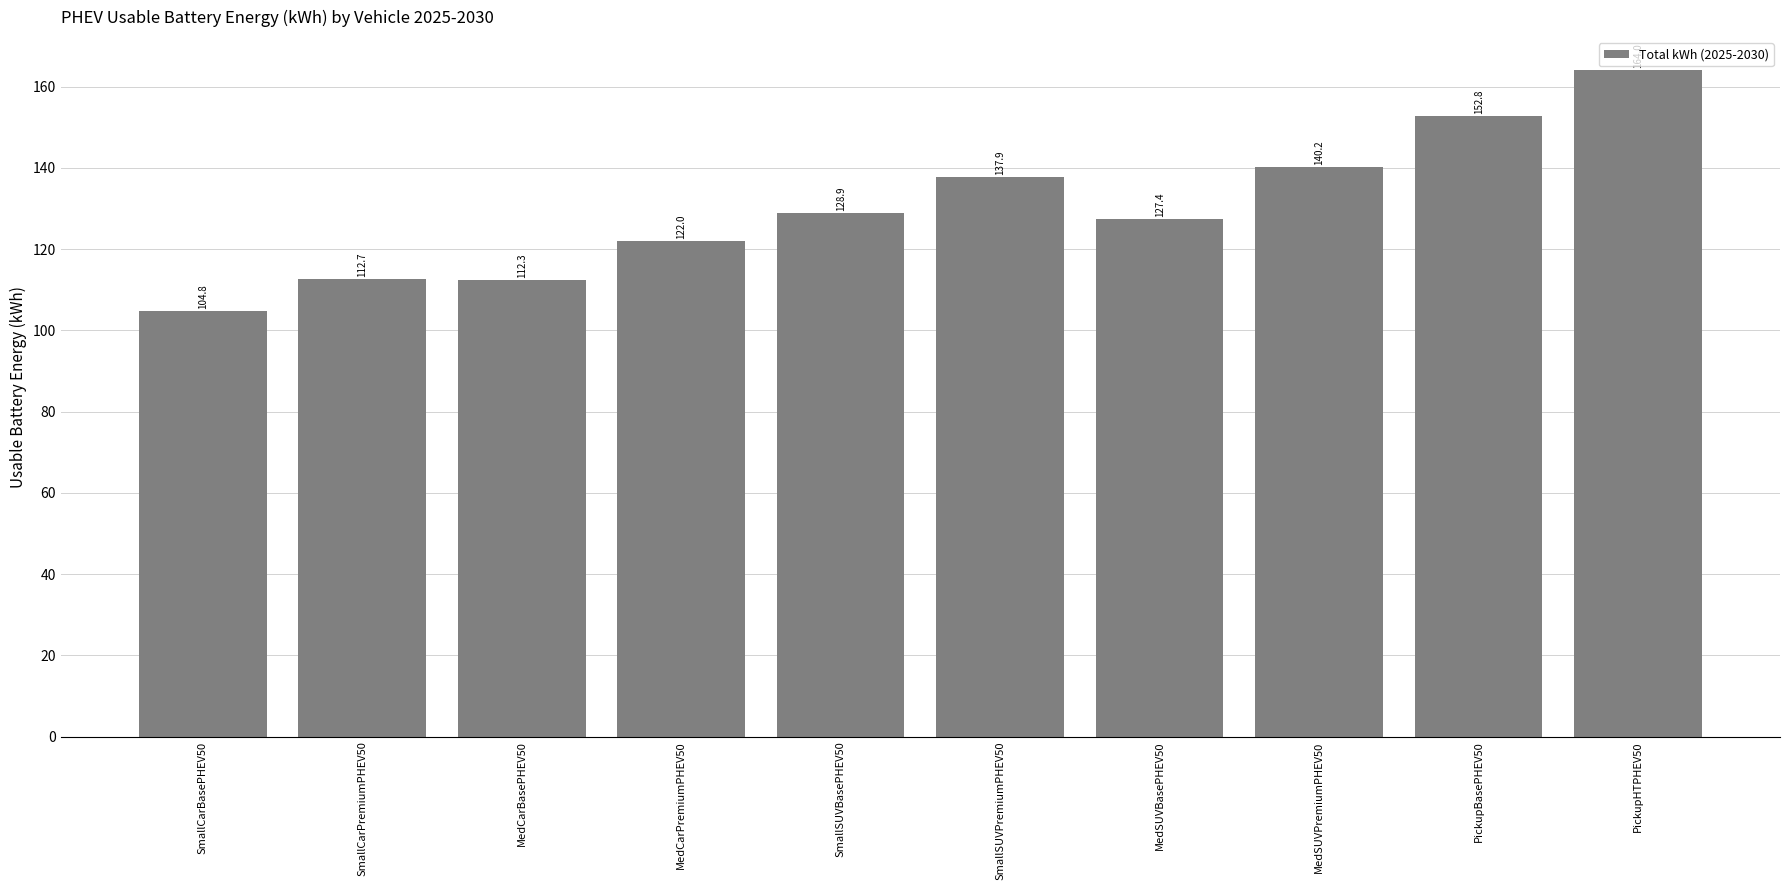

List the labels in order of value, largest first.

PickupHTPHEV50, PickupBasePHEV50, MedSUVPremiumPHEV50, SmallSUVPremiumPHEV50, SmallSUVBasePHEV50, MedSUVBasePHEV50, MedCarPremiumPHEV50, SmallCarPremiumPHEV50, MedCarBasePHEV50, SmallCarBasePHEV50